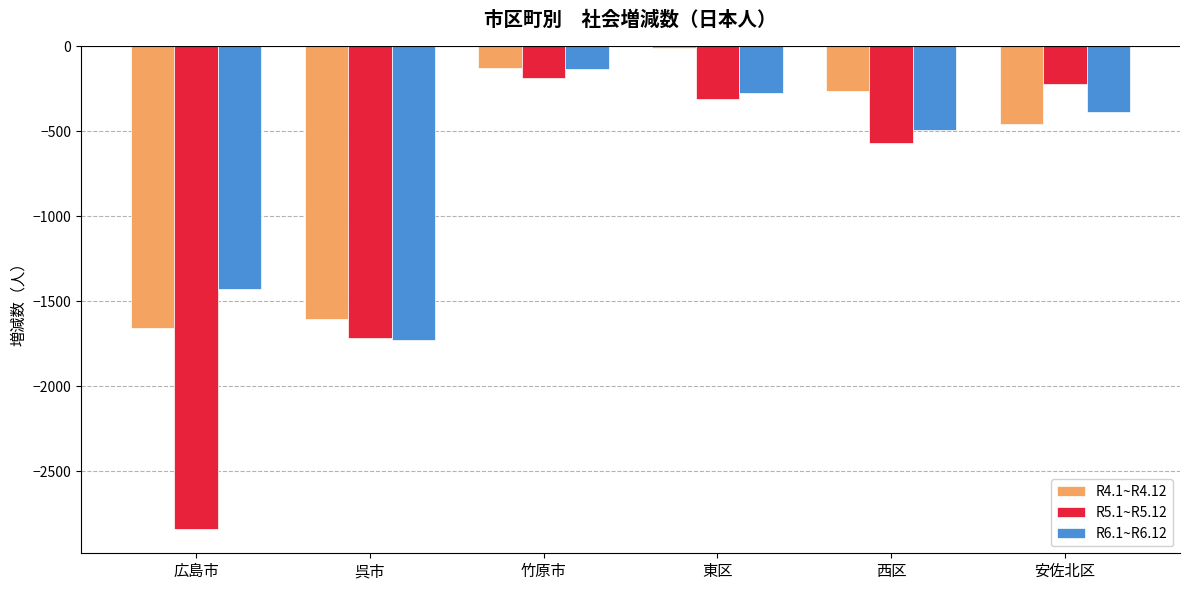

What is the total value across all series at 西区?

-1323